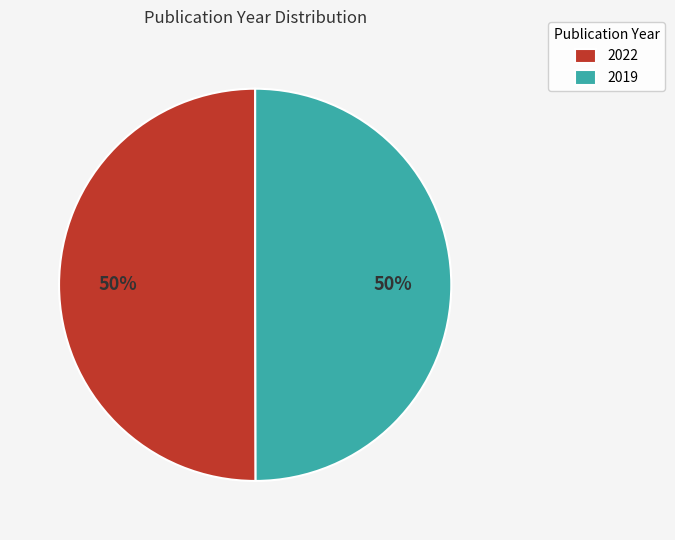

What is the ratio of the value at 2022 to the value at 2019?

1.0